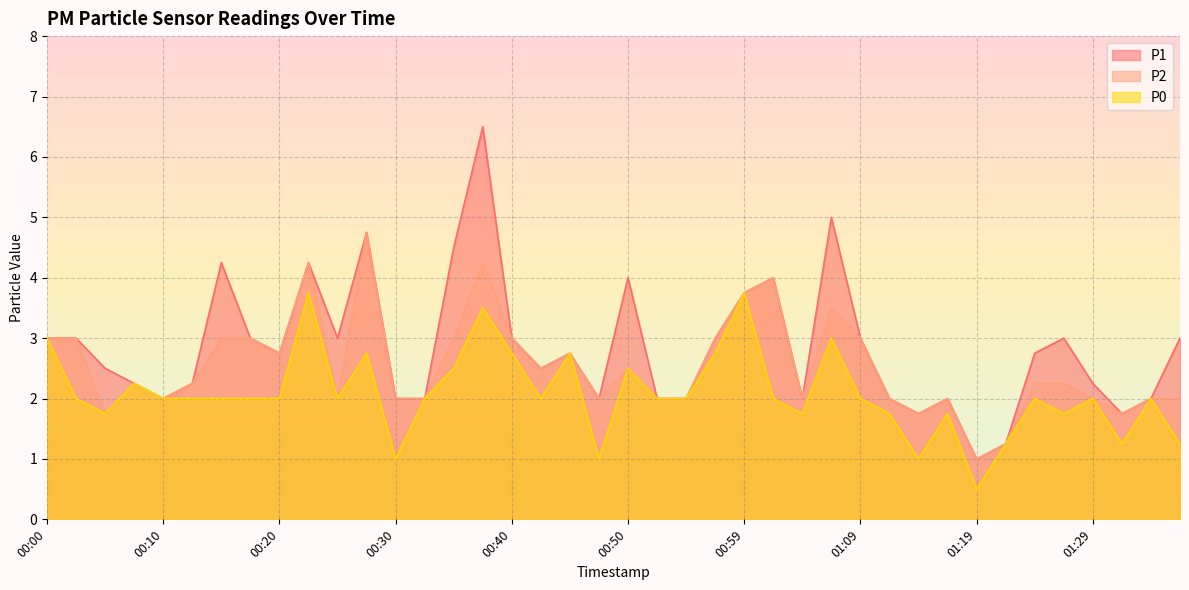

True or false: P2 has a value of 2.0 at 01:12.

True